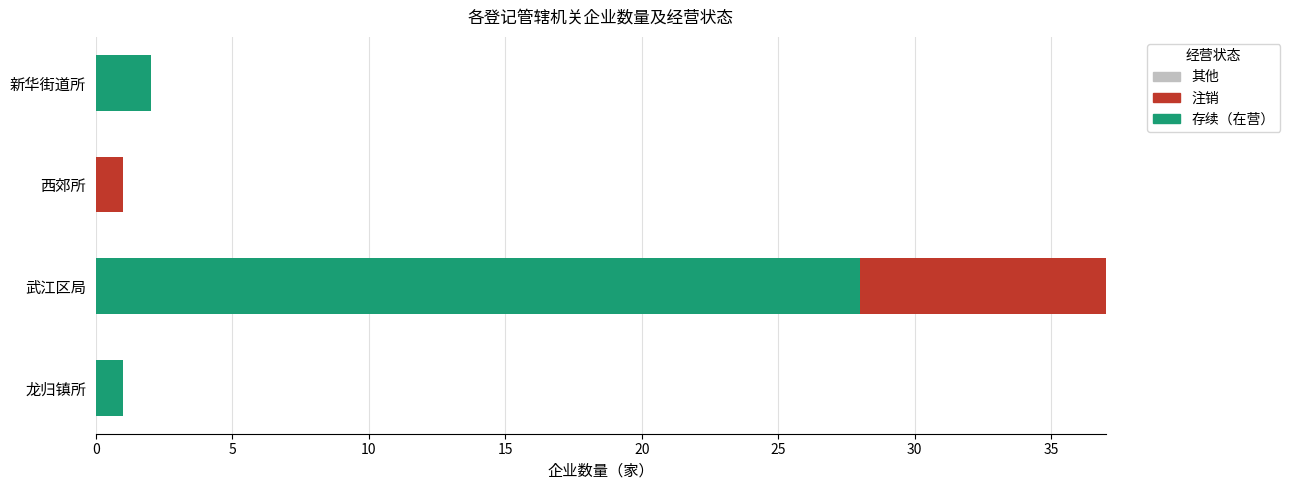

At which category is the sum across all series the highest?

武江区局